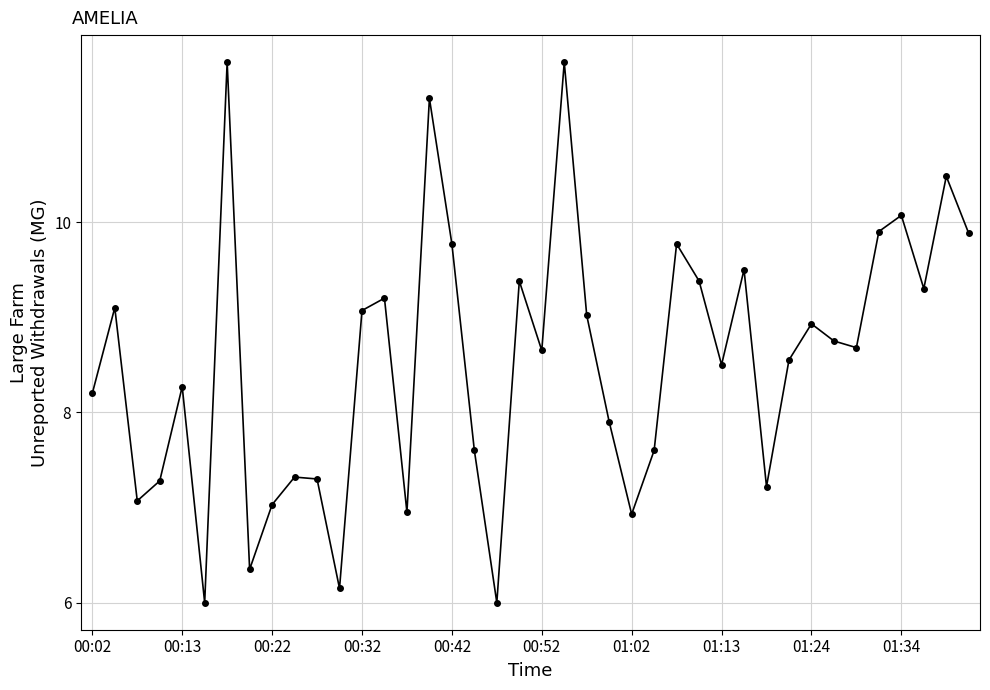

What is the value of the 29th point from the left?

8.5